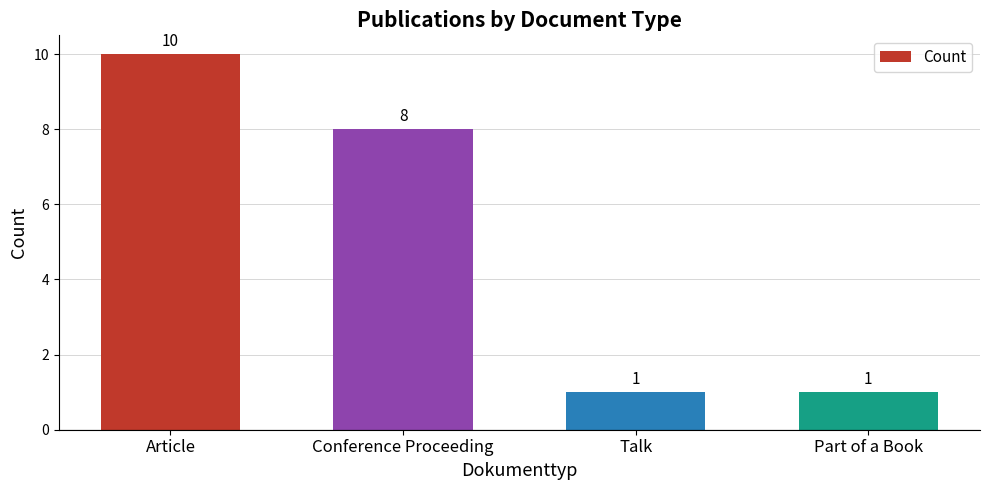

Which label corresponds to the largest value in the chart?

Article